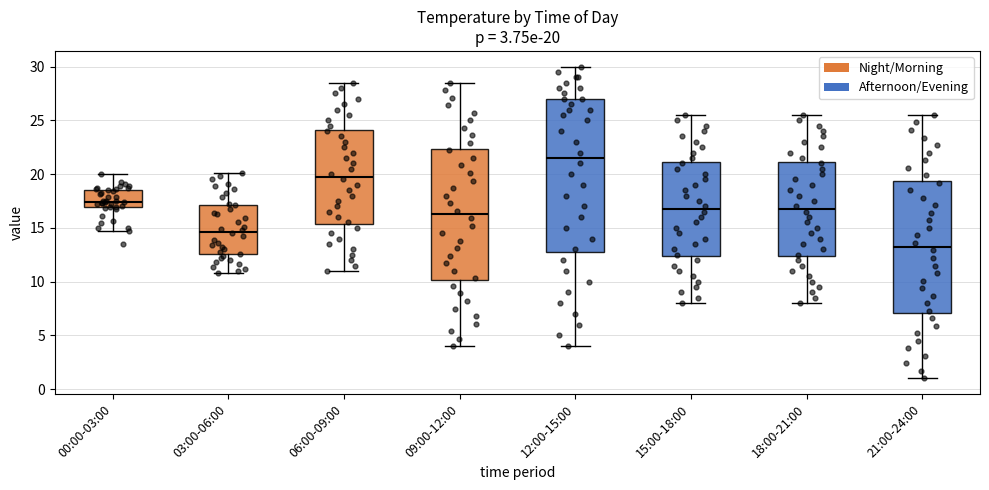

Which box is the tallest, from its lower edge to its upper edge?

12:00-15:00